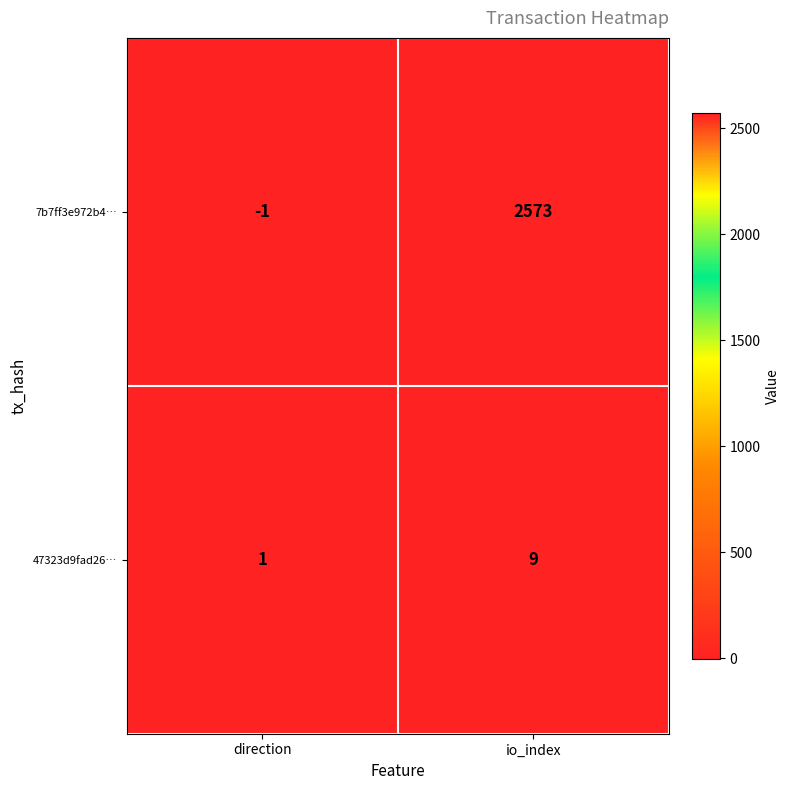

Which series has the widest spread of values?

7b7ff3e972b4…